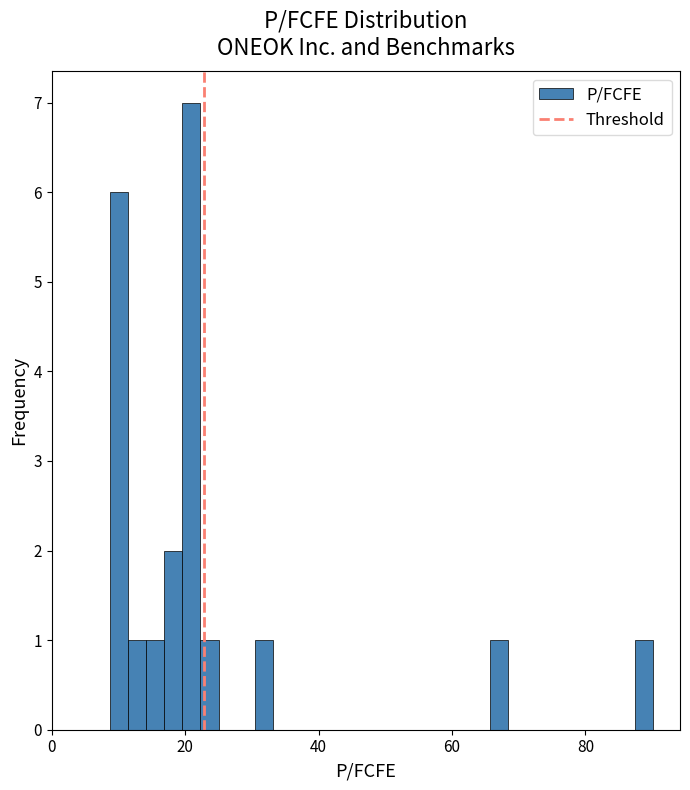

Around what value on the x-axis is the tallest bar? Give the approximate position of its centre, as read against the axis.

20